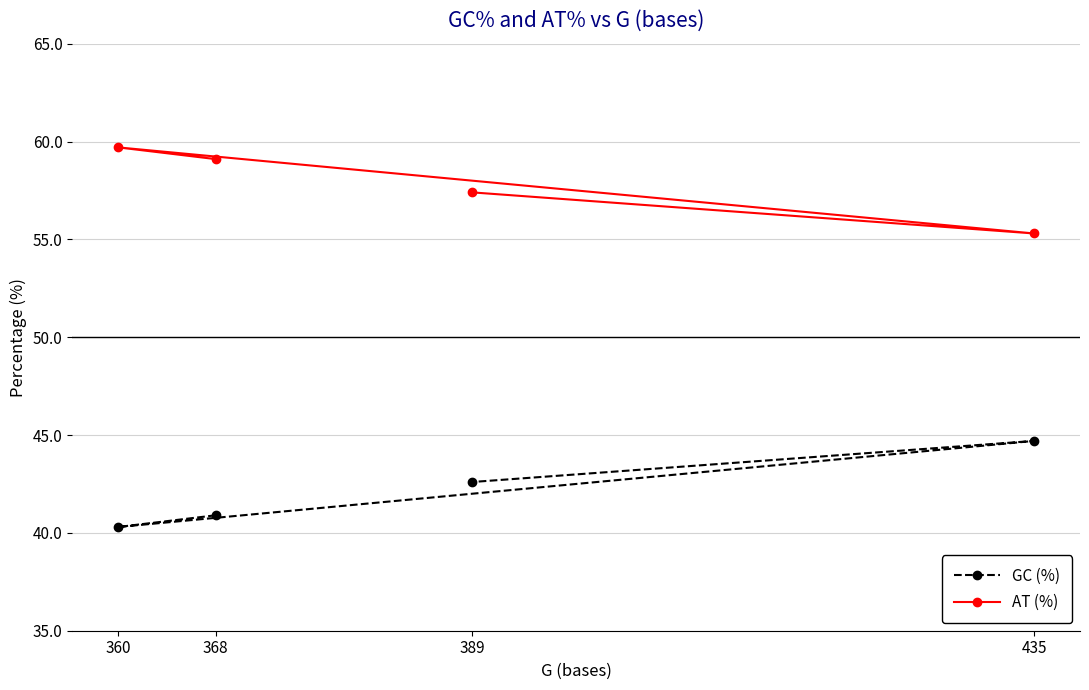

List the labels in order of GC (%) value, smallest first.

360, 368, 389, 435